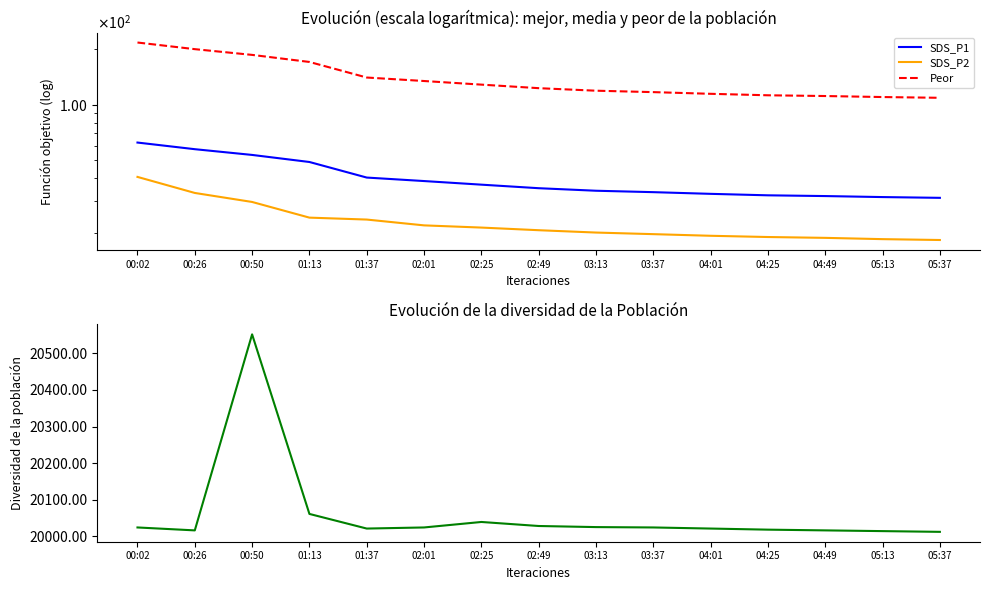

At which label does SDS_P2 reach its peak?

00:02